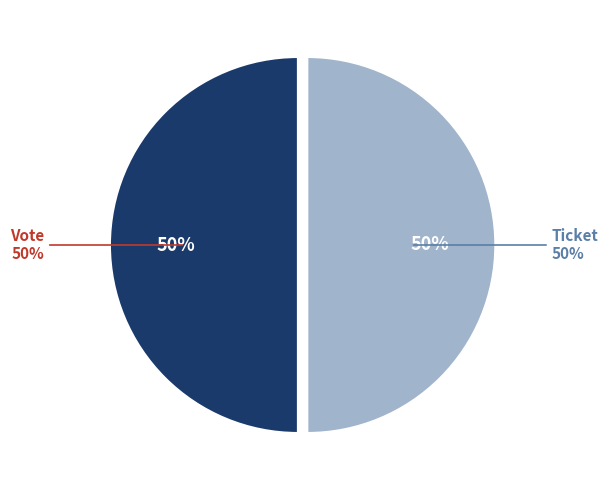

What is the largest slice in the pie chart?

Vote